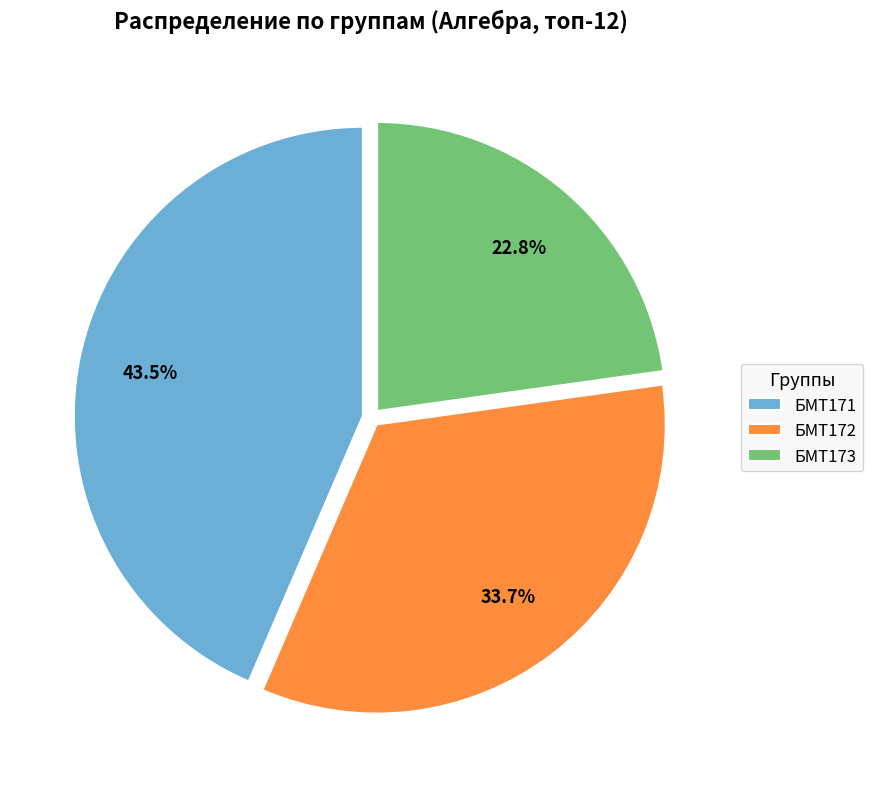

Rank the categories by value from highest to lowest.

БМТ171, БМТ172, БМТ173